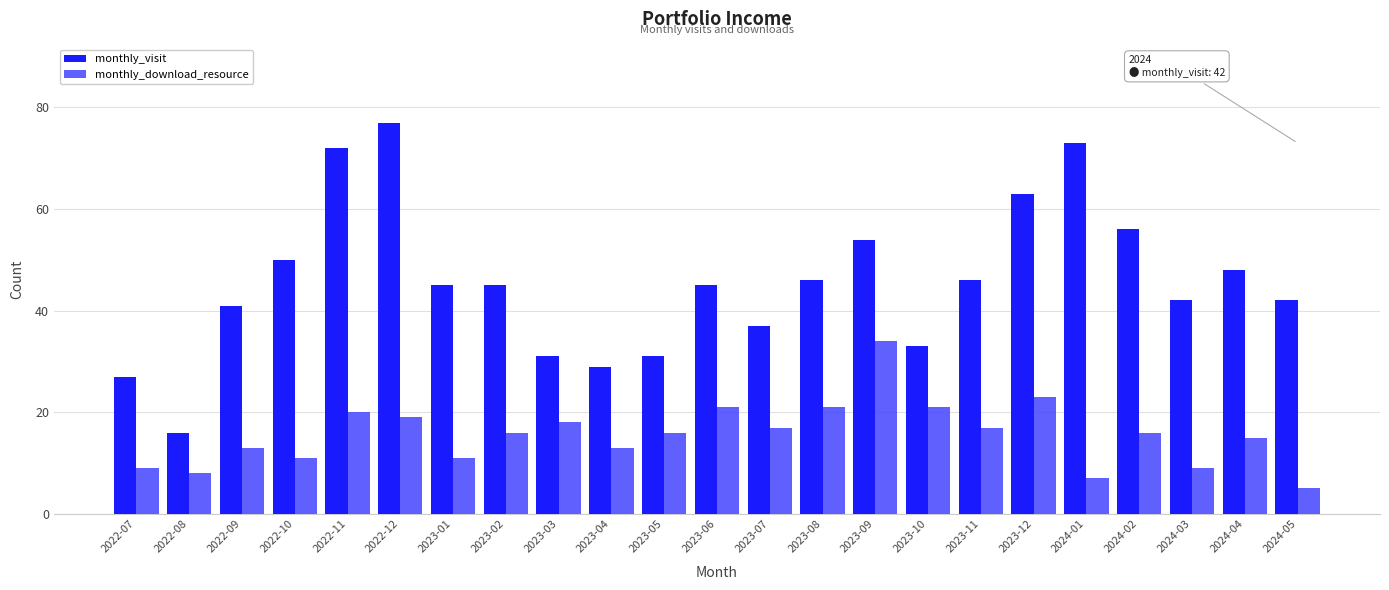

Reading right to left, extract all data points from this chart.

monthly_visit: 42	48	42	56	73	63	46	33	54	46	37	45	31	29	31	45	45	77	72	50	41	16	27
monthly_download_resource: 5	15	9	16	7	23	17	21	34	21	17	21	16	13	18	16	11	19	20	11	13	8	9